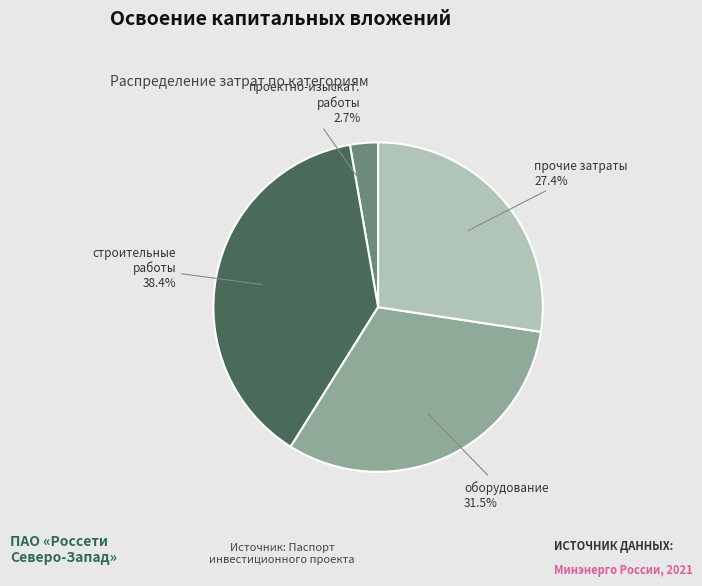

Is there a majority slice in this chart?

No